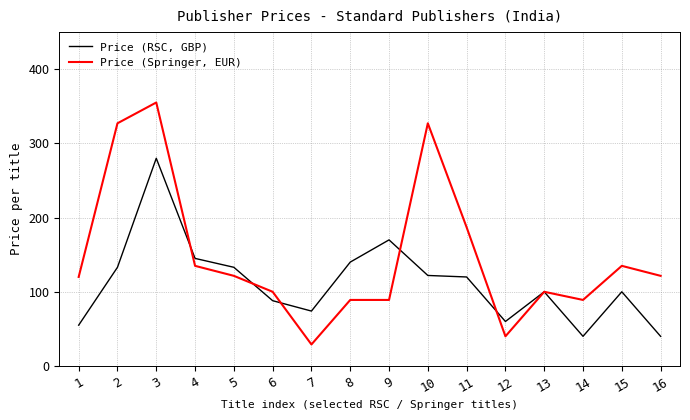

Which category has the lowest value in the Price (Springer, EUR) series?

7